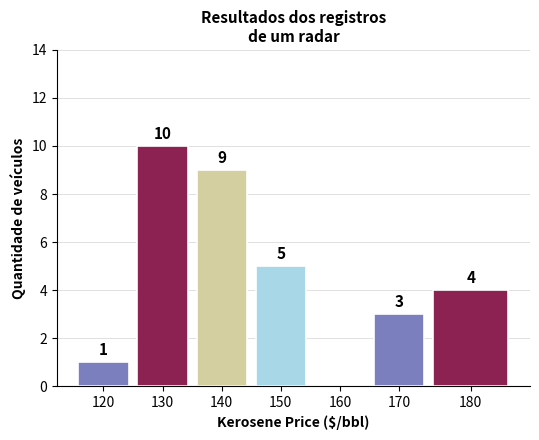

Reading left to right, what are all the values shown in this chart?

120=1	130=10	140=9	150=5	160=0	170=3	180=4